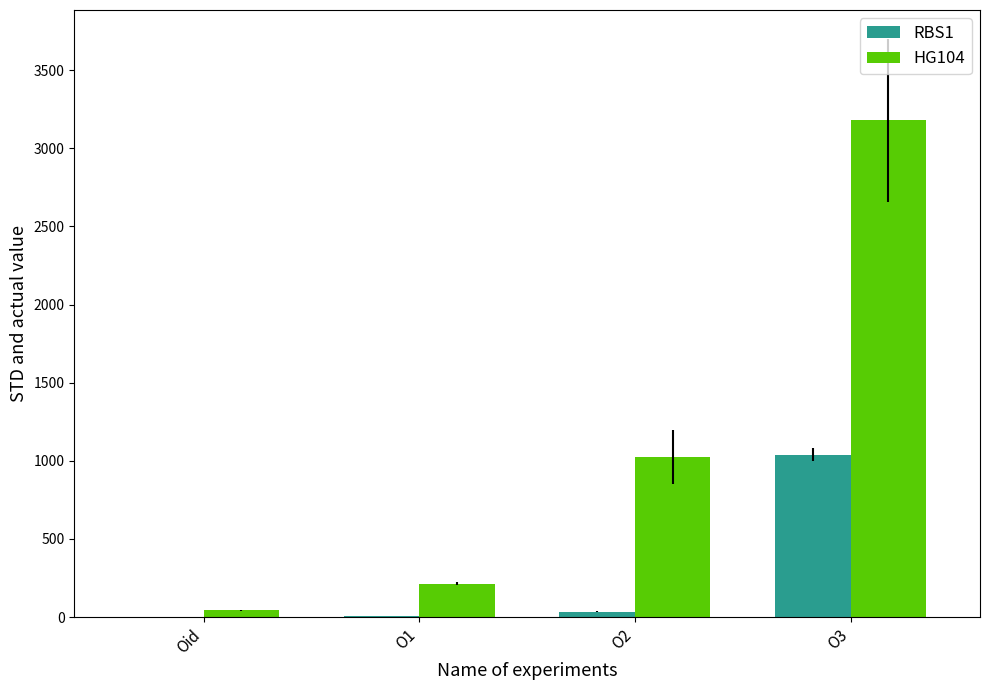

Is it true that RBS1 equals 1.4 at Oid?

True